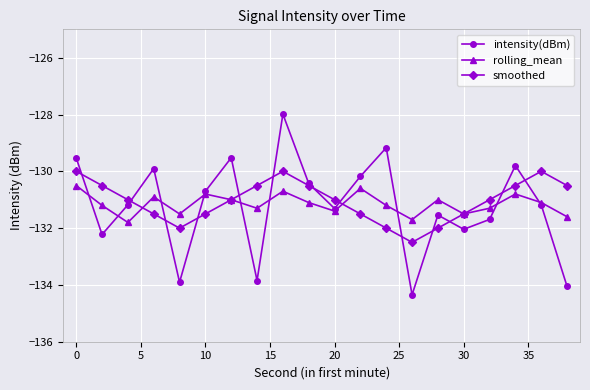

How many interior local valleys does the smoothed series have?

2